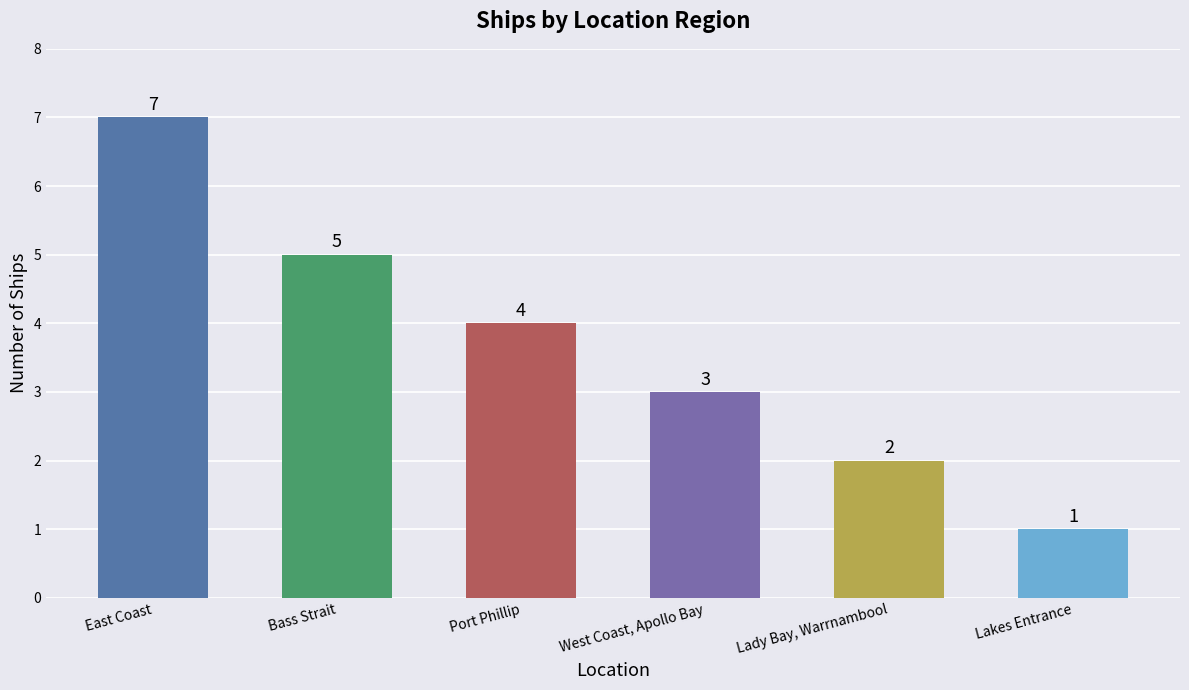

What is the smallest value displayed?

1